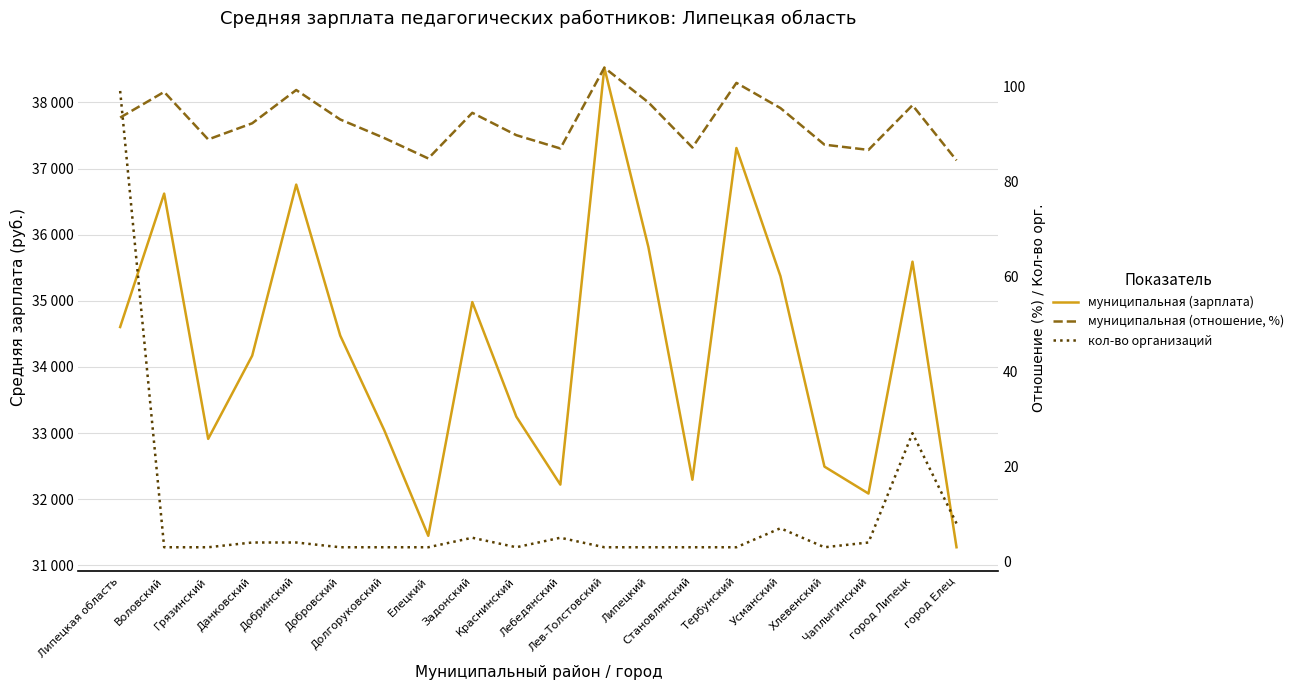

Reading right to left, what are all the values shown in this chart?

муниципальная (зарплата): город Елец=31272.0	город Липецк=35591.5	Чаплыгинский=32084.3	Хлевенский=32491.7	Усманский=35372.7	Тербунский=37310.5	Становлянский=32293.5	Липецкий=35813.4	Лев-Толстовский=38525.8	Лебедянский=32219.4	Краснинский=33247.5	Задонский=34980.2	Елецкий=31444.7	Долгоруковский=33042.1	Добровский=34473.3	Добринский=36757.1	Данковский=34169.9	Грязинский=32911.2	Воловский=36620.9	Липецкая область=34603.1
муниципальная (отношение, %): город Елец=84.4	город Липецк=96.0	Чаплыгинский=86.6	Хлевенский=87.7	Усманский=95.4	Тербунский=100.7	Становлянский=87.1	Липецкий=96.6	Лев-Толстовский=103.9	Лебедянский=86.9	Краснинский=89.7	Задонский=94.4	Елецкий=84.8	Долгоруковский=89.1	Добровский=93.0	Добринский=99.2	Данковский=92.2	Грязинский=88.8	Воловский=98.8	Липецкая область=93.4
кол-во организаций: город Елец=8.0	город Липецк=27.0	Чаплыгинский=4.0	Хлевенский=3.0	Усманский=7.0	Тербунский=3.0	Становлянский=3.0	Липецкий=3.0	Лев-Толстовский=3.0	Лебедянский=5.0	Краснинский=3.0	Задонский=5.0	Елецкий=3.0	Долгоруковский=3.0	Добровский=3.0	Добринский=4.0	Данковский=4.0	Грязинский=3.0	Воловский=3.0	Липецкая область=99.0